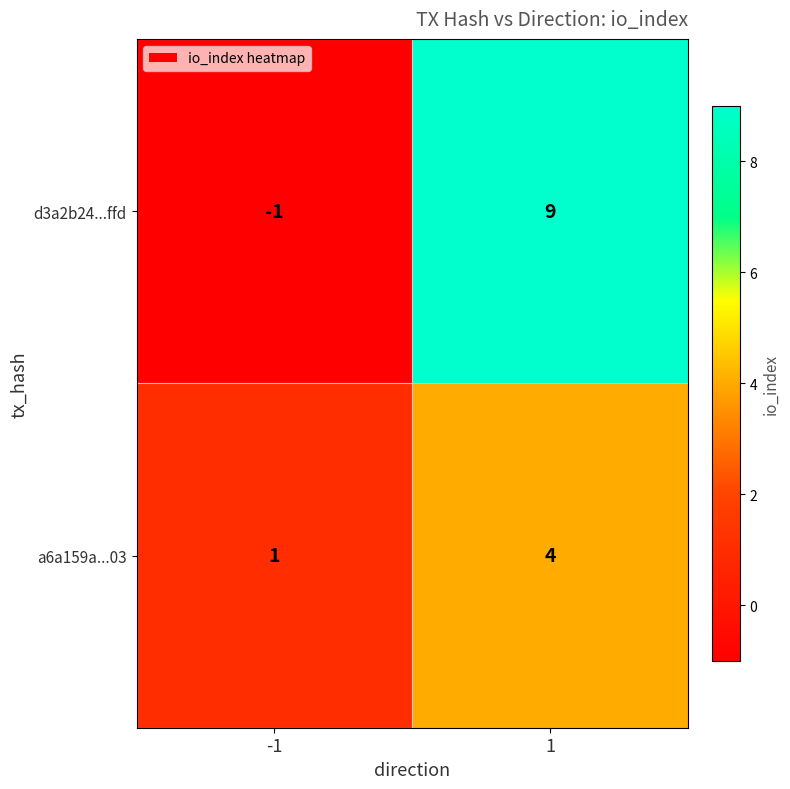

At which category is the sum across all series the highest?

1